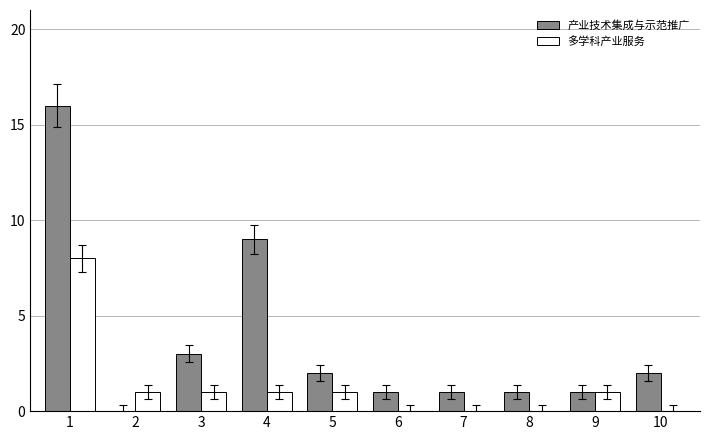

The value of 多学科产业服务 at 2 is 0. True or false?

False